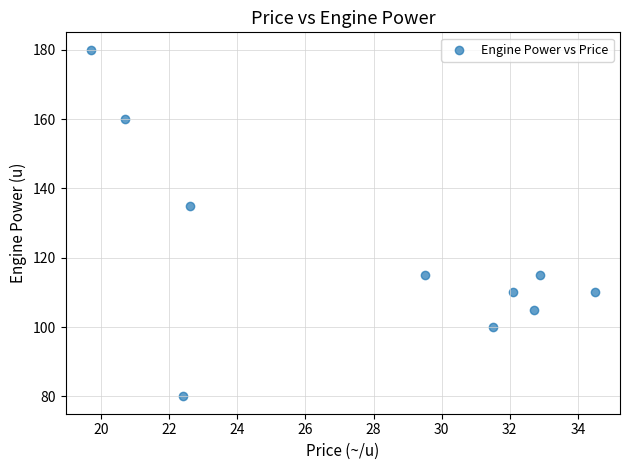

What Y value in the scatter plot is closest to 130?

135